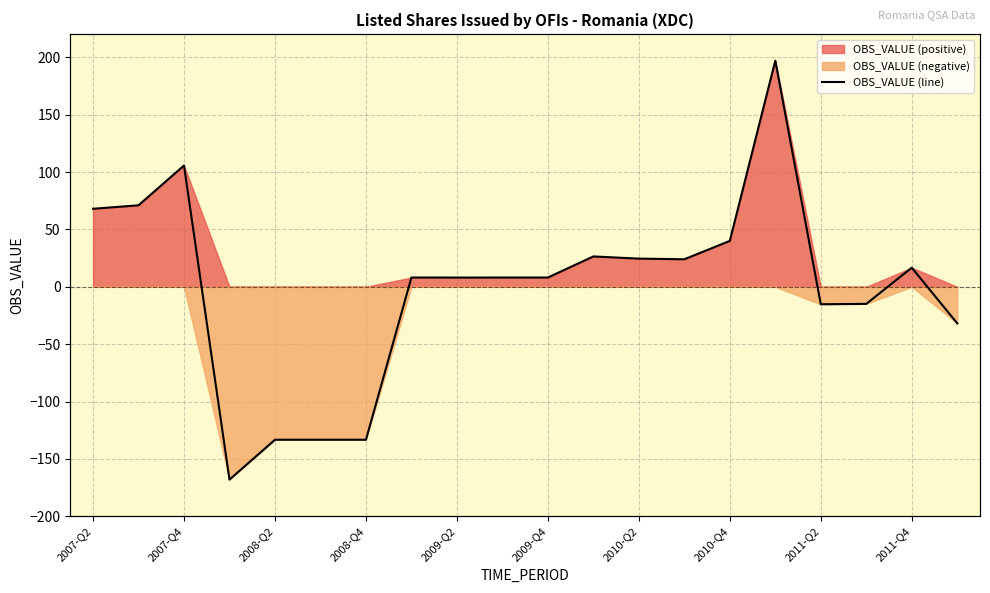

What is the maximum value shown in the chart?

197.1